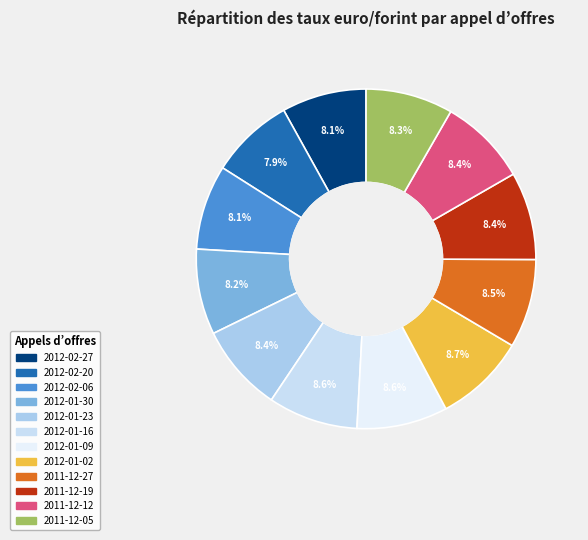

Is it true that 2012-02-27 is 8% of the pie?

True